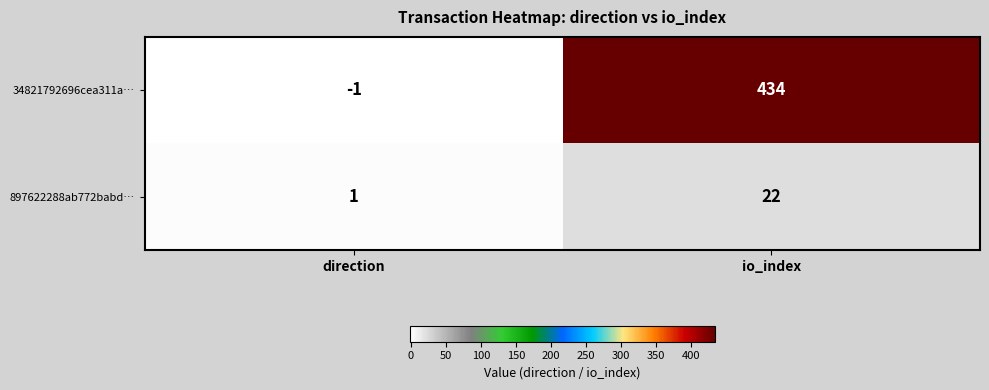

The value of 34821792696cea311a… at direction is -2. True or false?

False